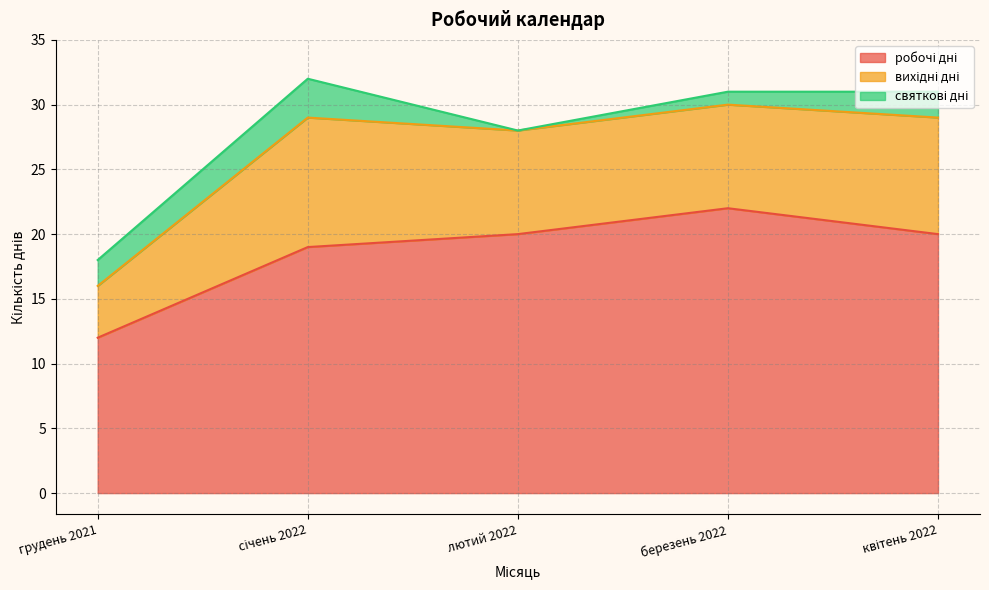

Which has a higher value, січень 2022 or березень 2022?

березень 2022